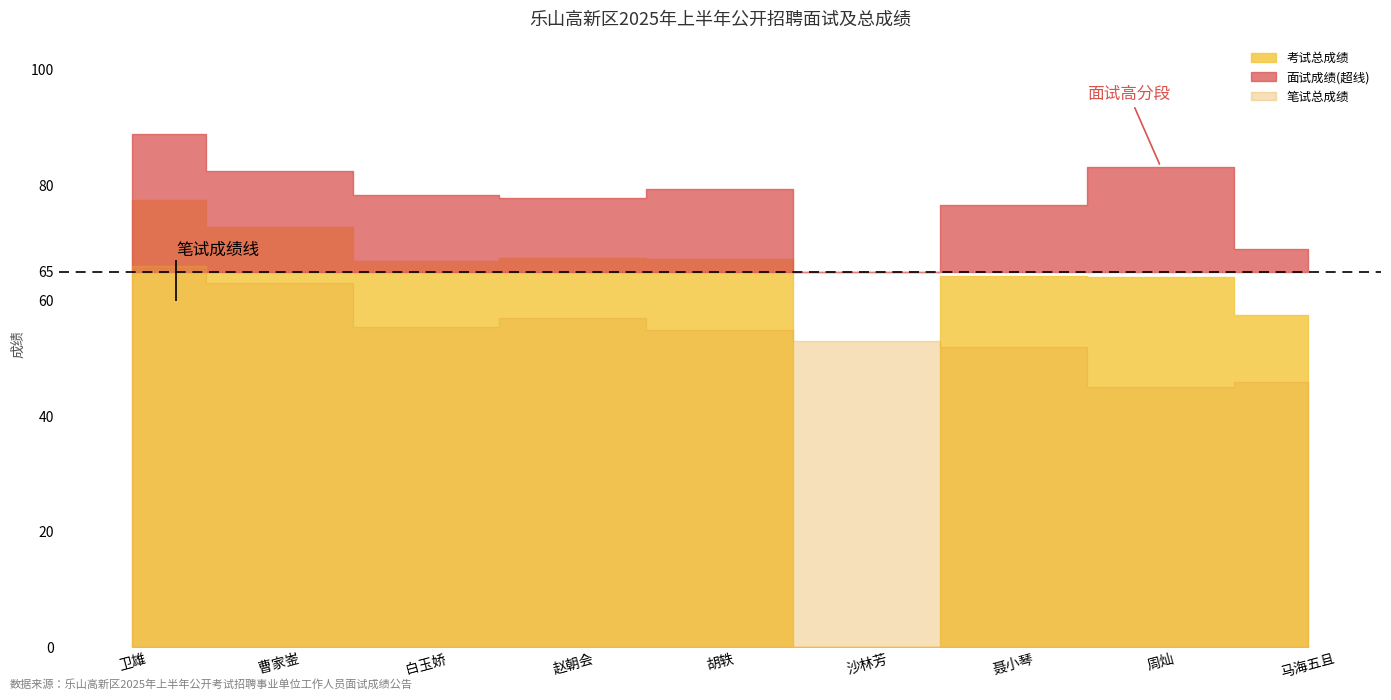

Where is the first local minimum for 面试成绩?

赵朝会